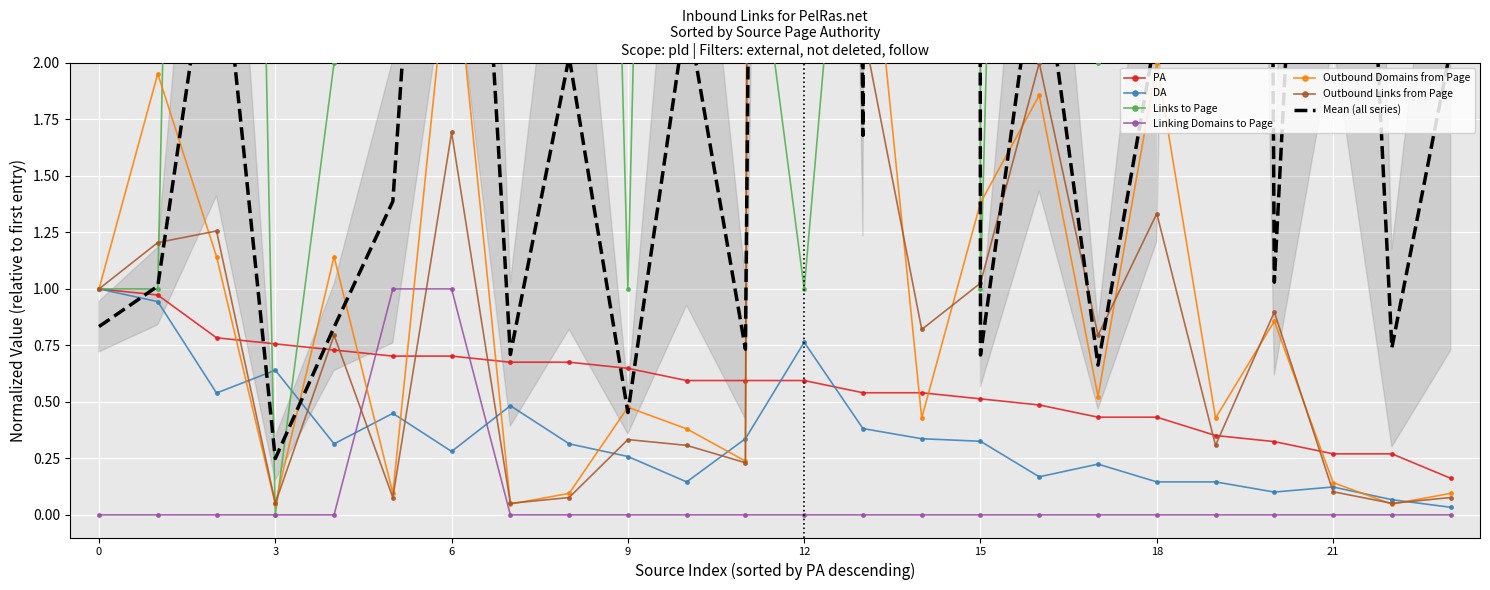

True or false: DA has more than 0 points higher than both neighbors.

True